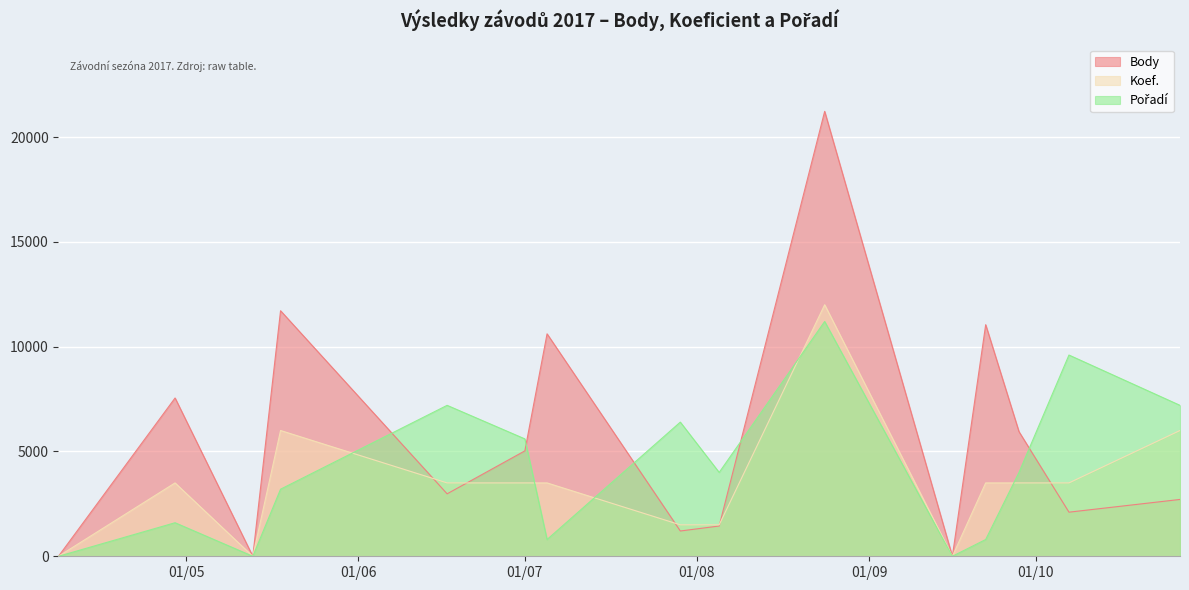

List the series in order of their overall mean, lowest first.

Koef., Pořadí, Body